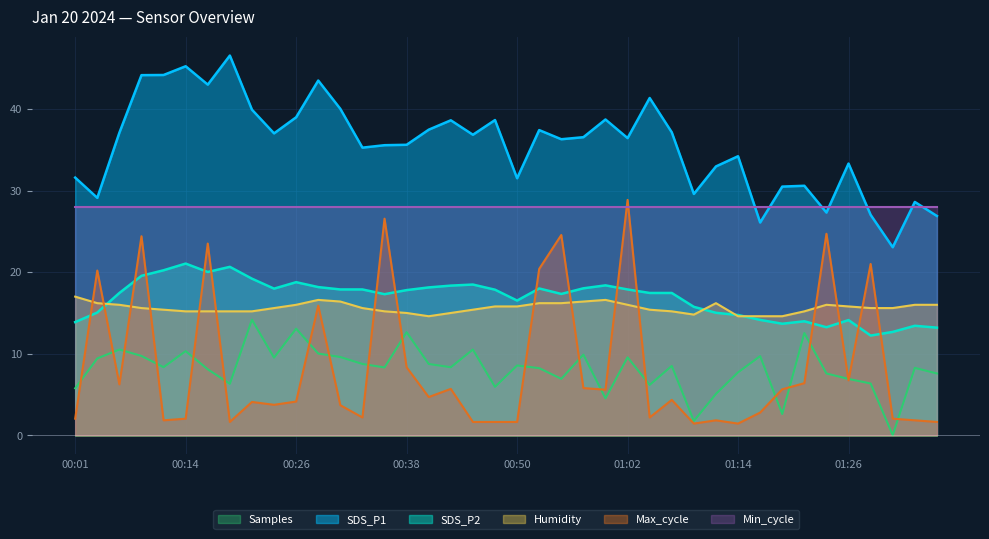

Is it true that Samples equals 2.8 at 00:55?

False